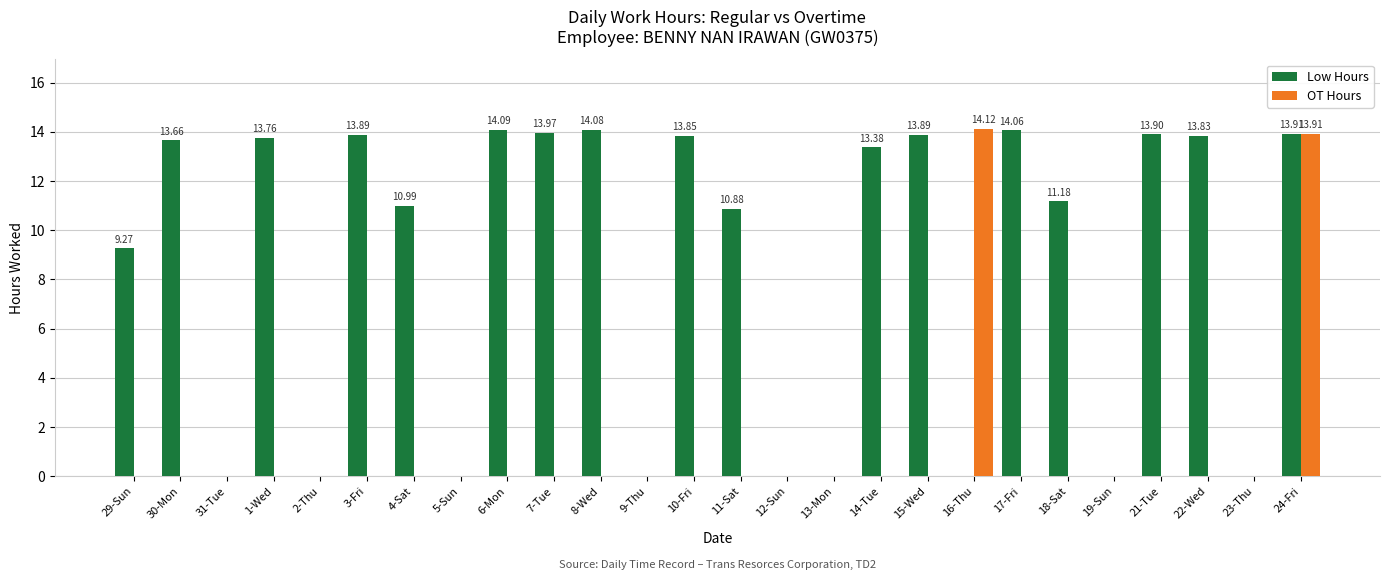

Which series has the largest total across all categories?

Low Hours